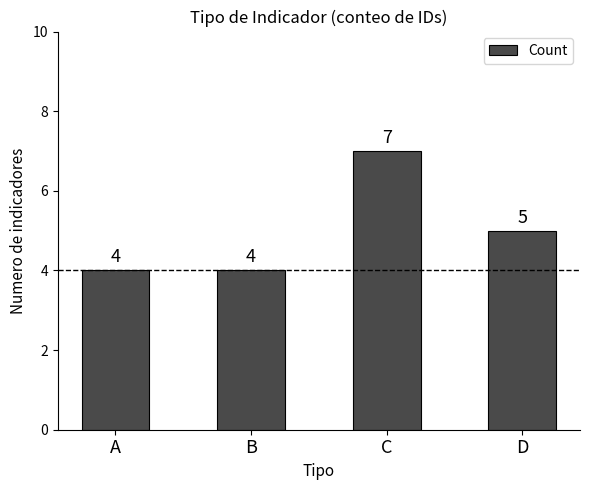

How many data points are less than 5?

2